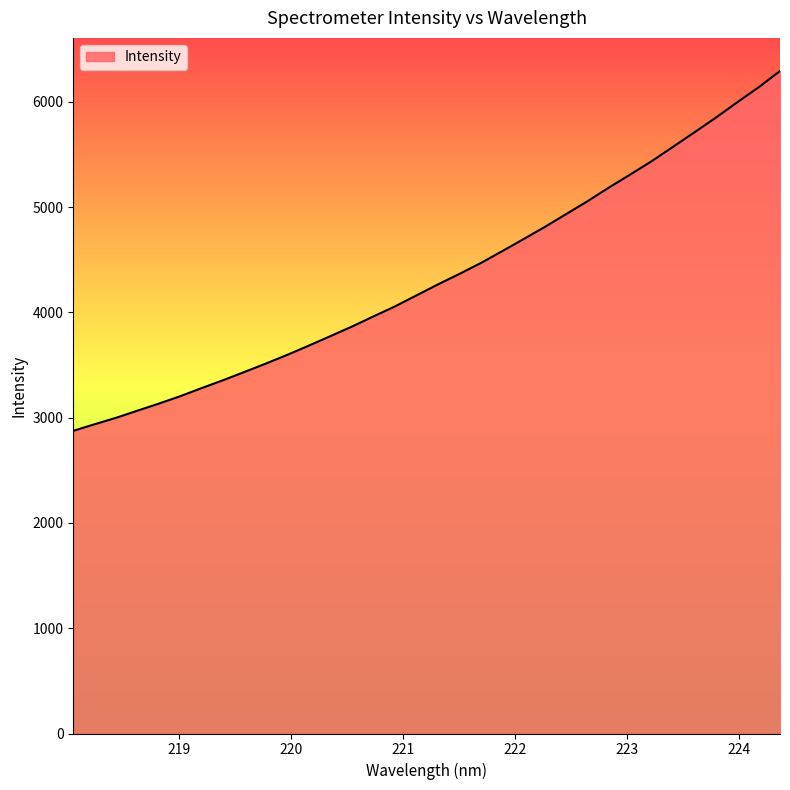

Reading right to left, list all the values displayed in this chart.

6292.7	6137.9	5995.8	5849.5	5710.3	5572.7	5436.1	5309.4	5185.5	5055.5	4932.8	4810.9	4694.5	4579.6	4466.8	4363.6	4264.1	4159.9	4055.8	3961.4	3865.2	3774.7	3685.4	3598.1	3515.2	3435.4	3356.8	3281.8	3204.8	3134.0	3066.9	2999.0	2937.7	2875.1